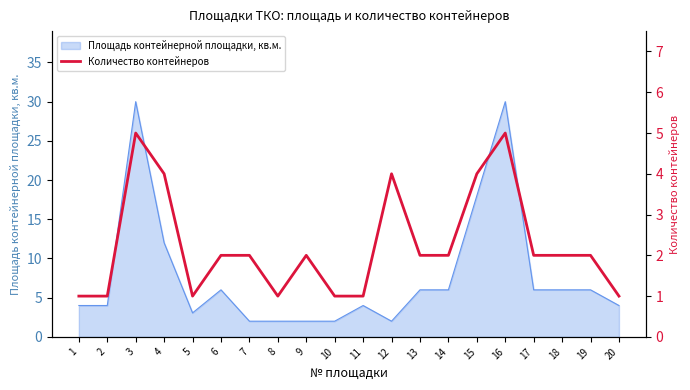

True or false: Площадь контейнерной площадки, кв.м. has a value of 0.4 at 9.

False